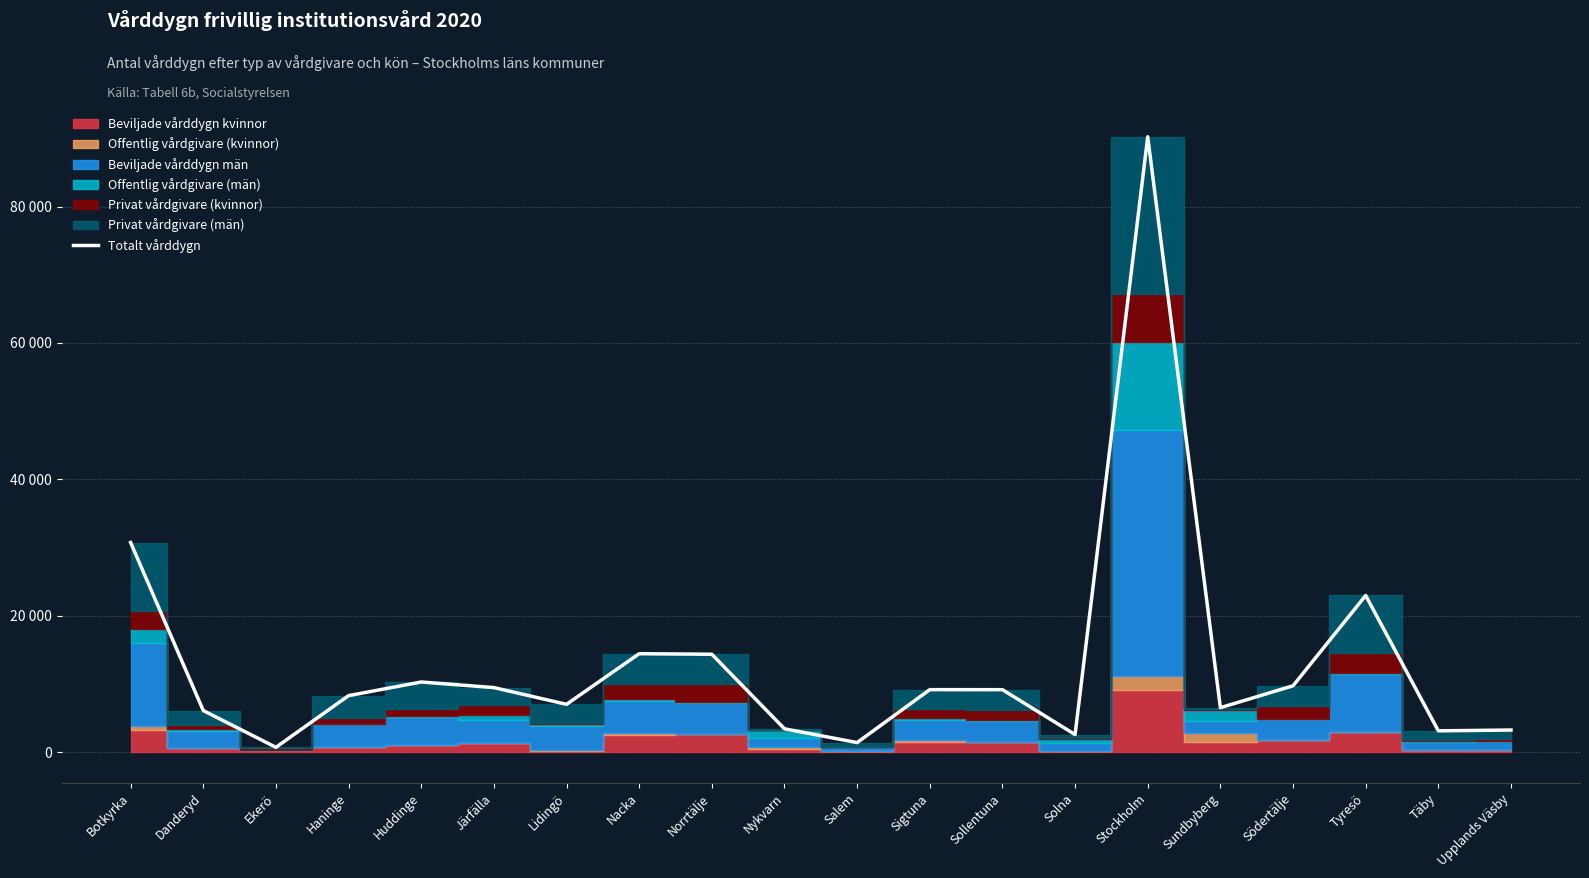

Reading left to right, extract all data points from this chart.

30746	6118	726	8302	10304	9482	7030	14450	14372	3442	1422	9182	9178	2598	90226	6538	9746	22986	3144	3262